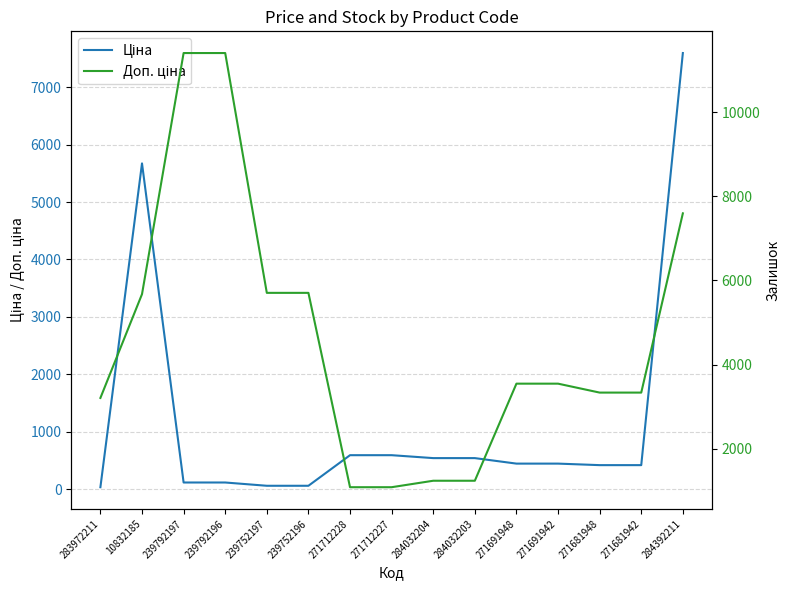

Where is the first local maximum for Ціна?

10832185